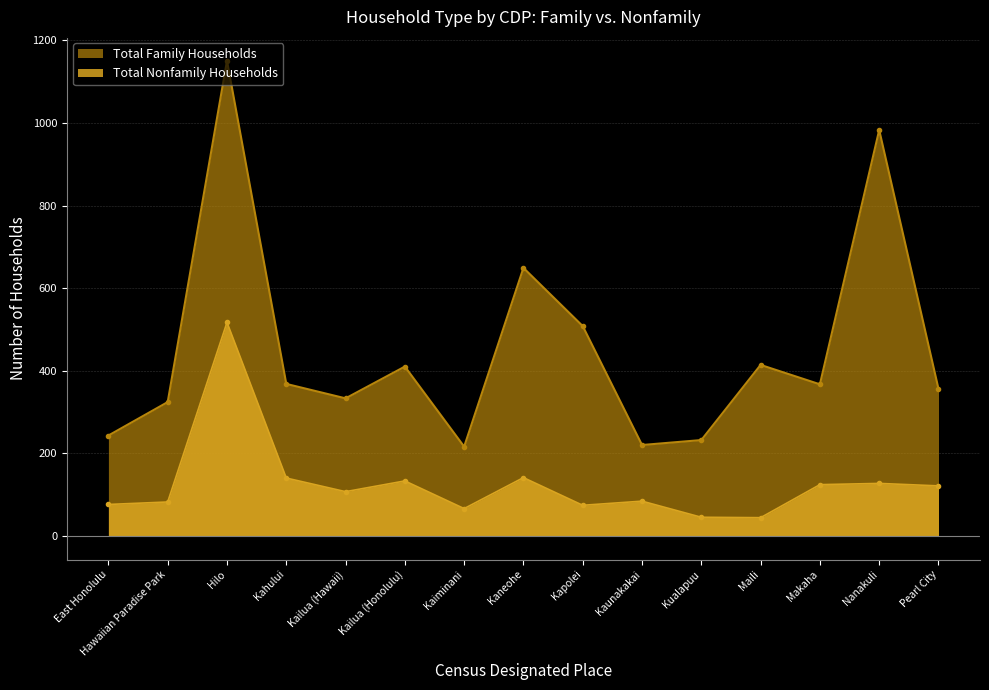

Which label corresponds to the smallest value in the chart?

Maili